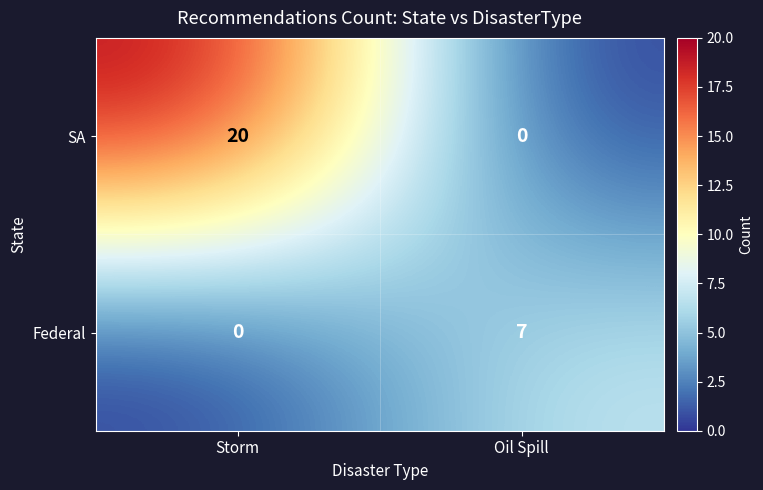

The SA series shows 11 at Oil Spill. True or false?

False